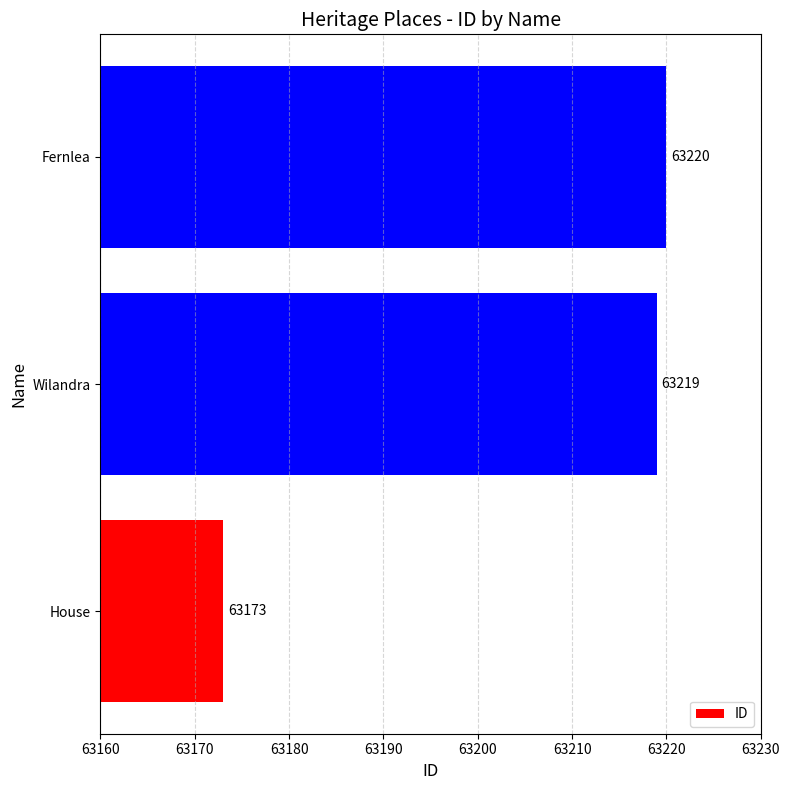

What is the change in value from Wilandra to Fernlea?

+1